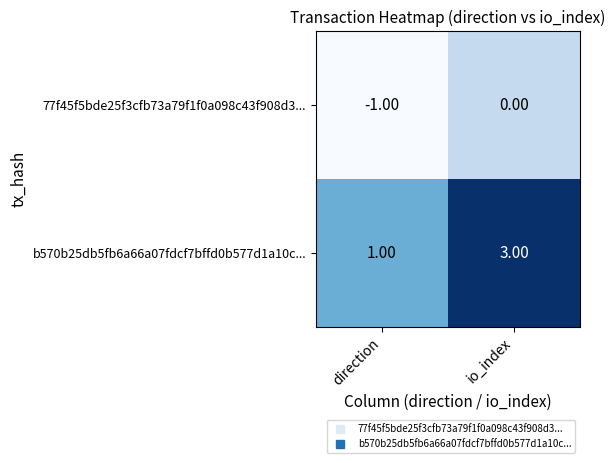

Which category has the lowest value across all series?

direction